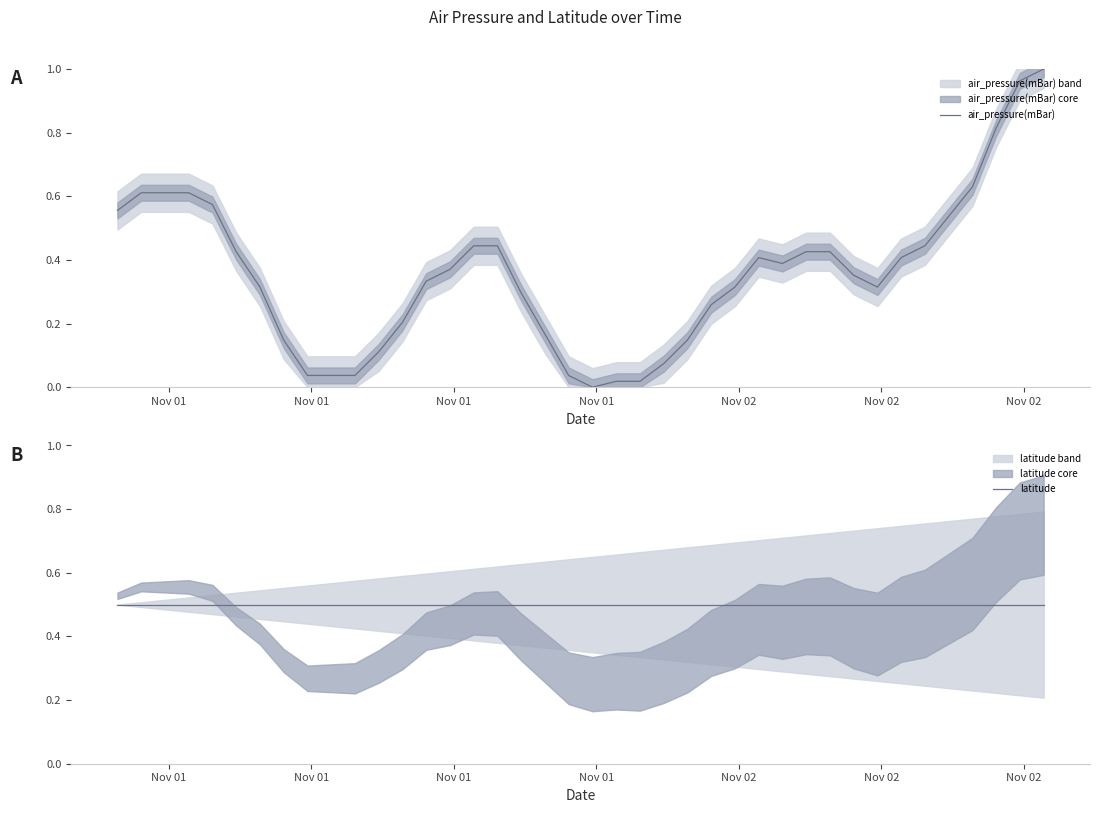

How many data points does each series have?

40